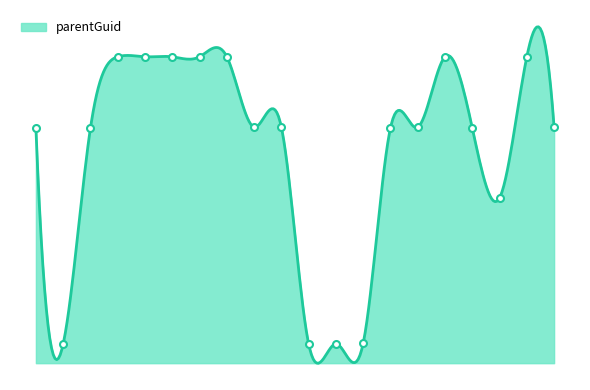

The value at 214182 is 340224. True or false?

False